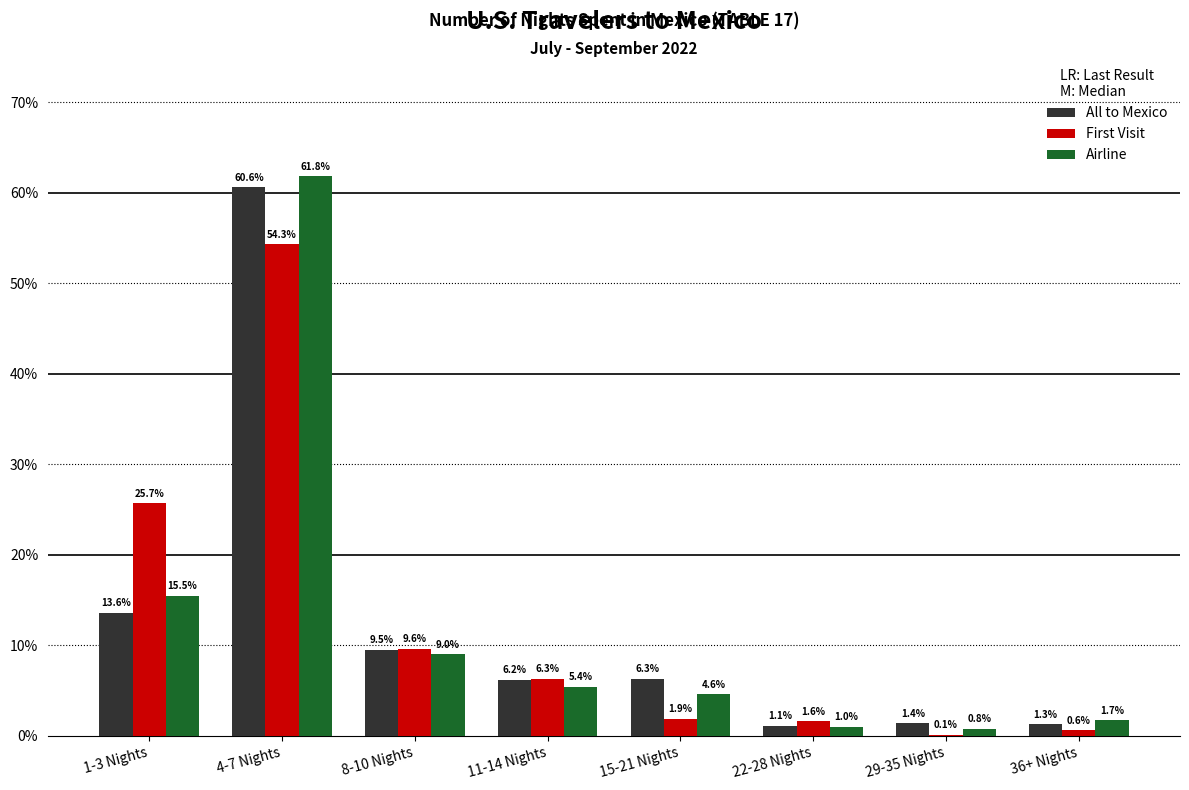

Are the bars horizontal?

No